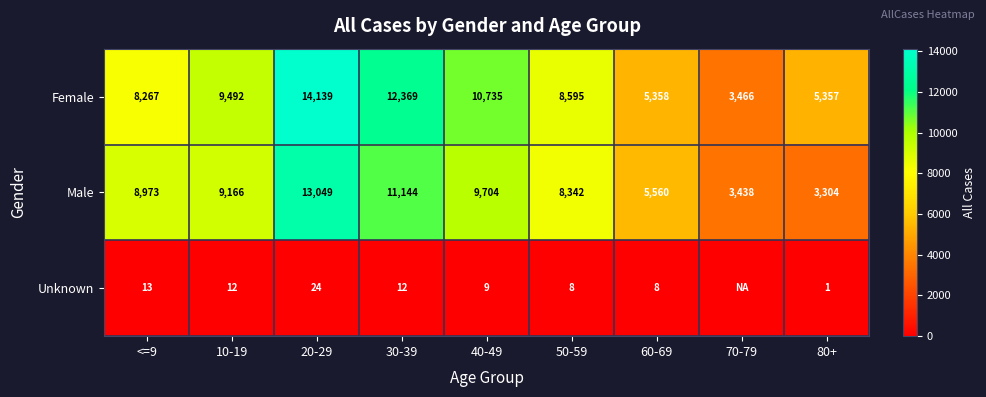

How many series are shown in this chart?

3